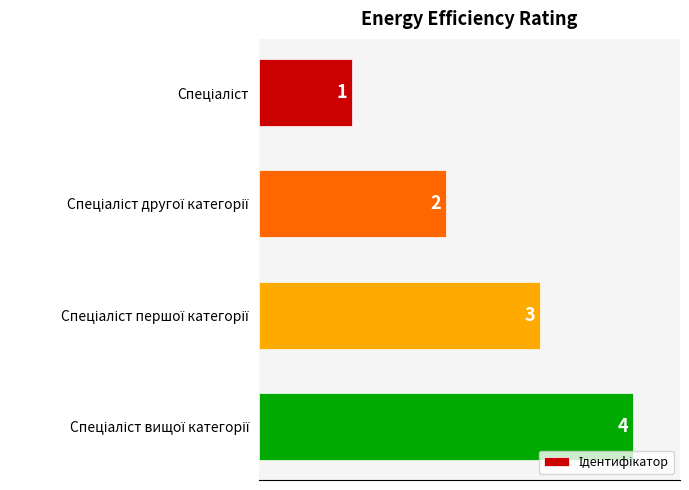

What is the greatest value displayed?

4